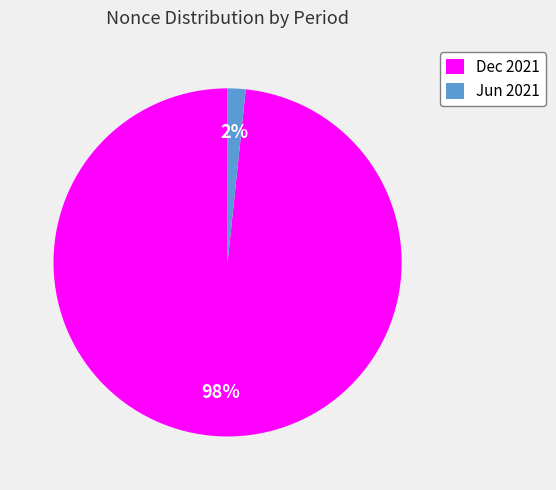

Does any single category account for the majority?

Yes